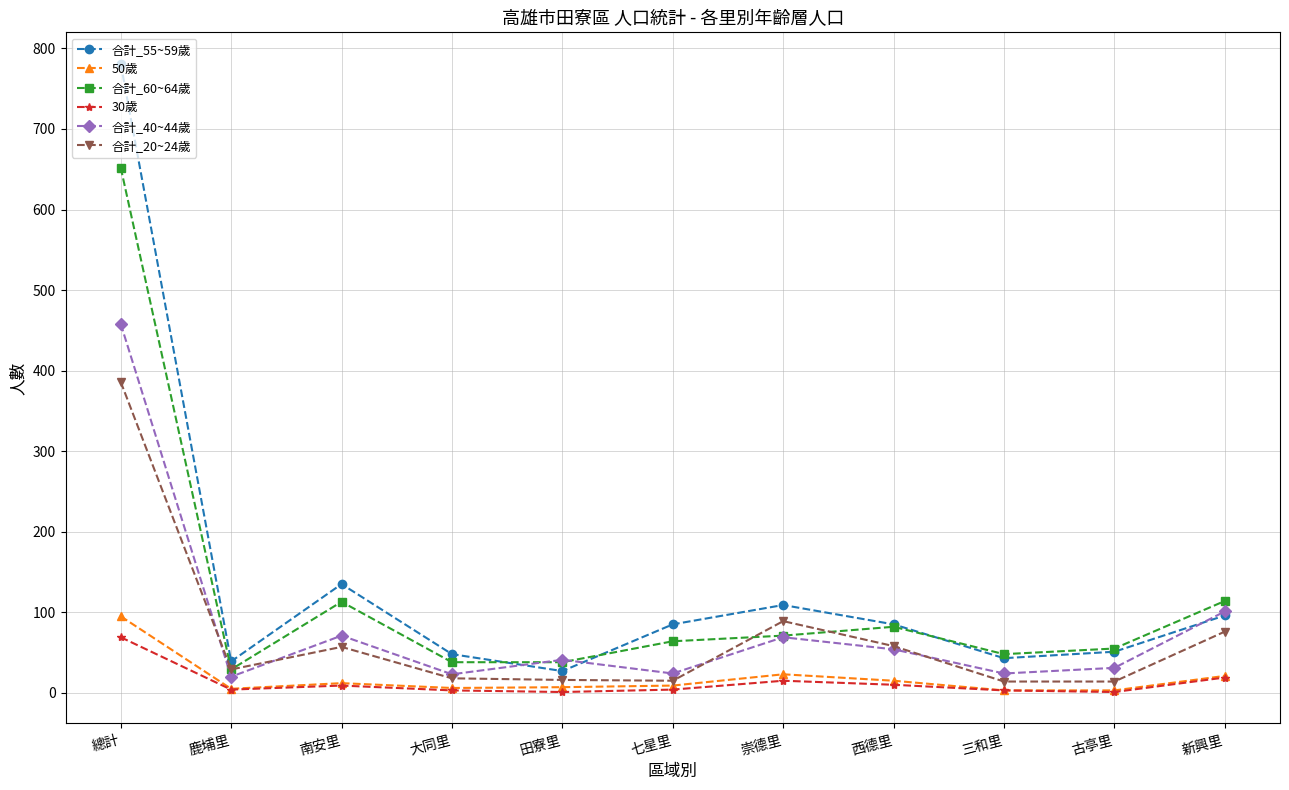

Is this an area chart (filled region under the line)?

No